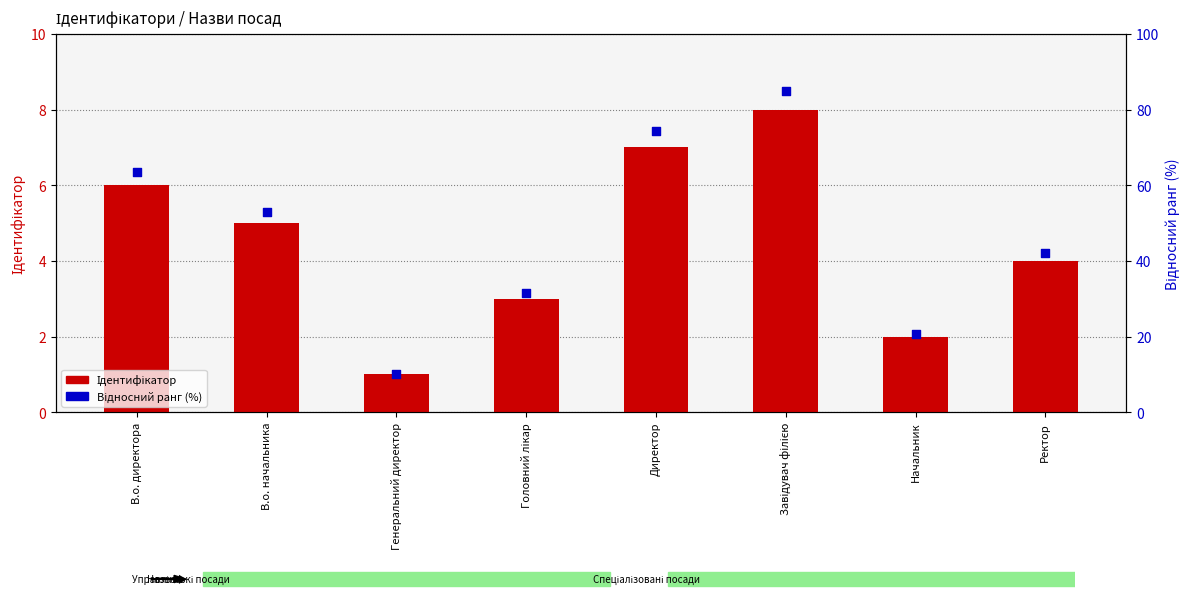

At which category is the sum across all series the highest?

Завідувач філією